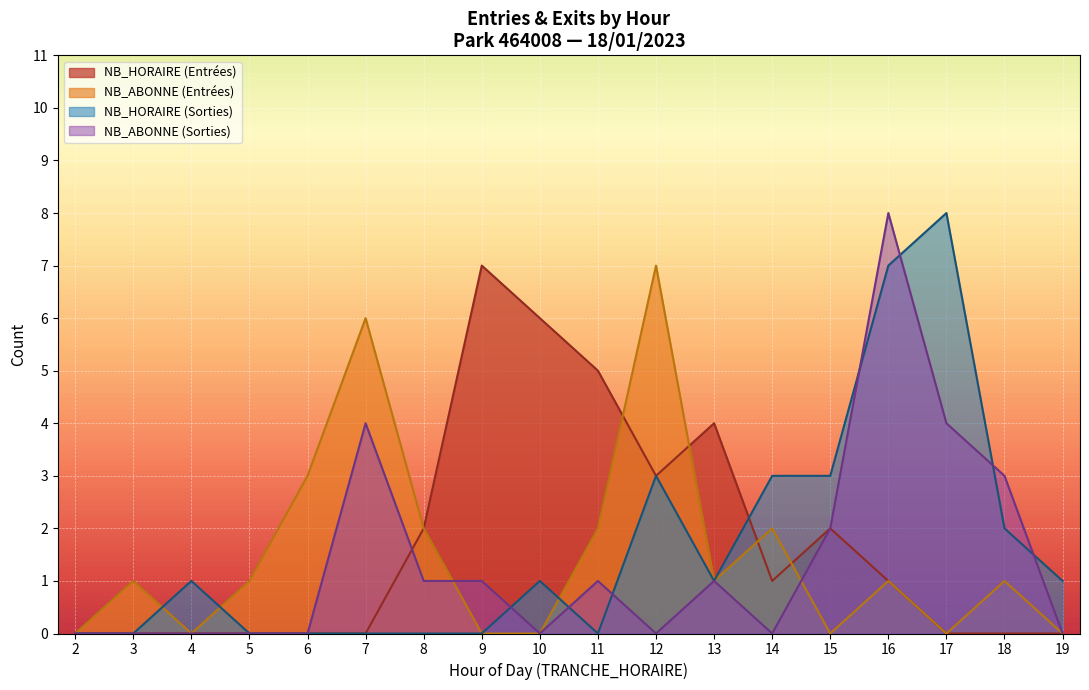

Is the value of NB_HORAIRE (Sorties) at 7 greater than the value of NB_HORAIRE (Entrées) at 13?

No